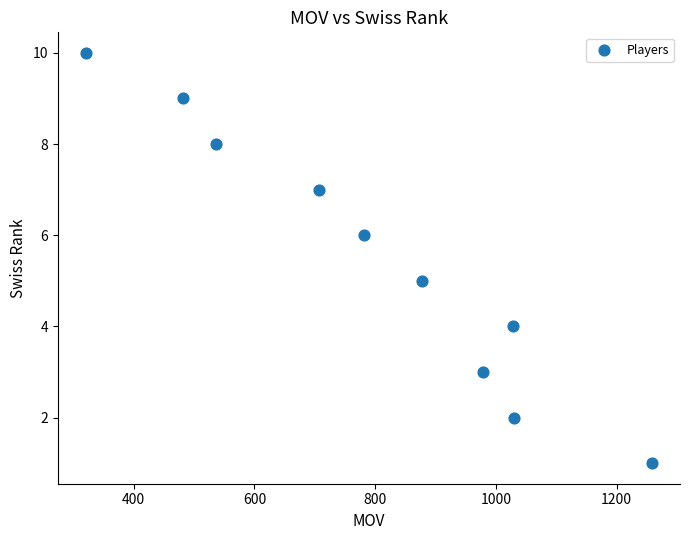

What is the range of Y values (max minus min)?

9